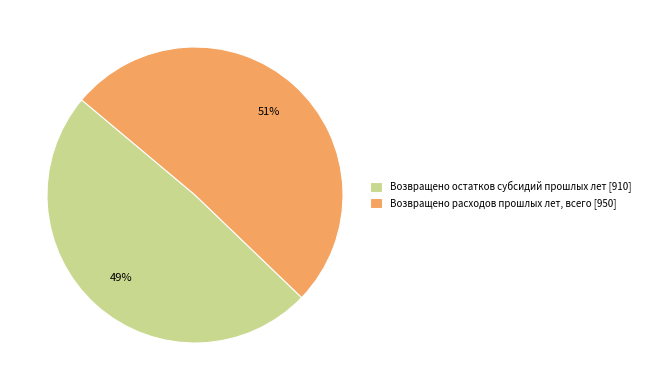

Count the number of slices in the pie.

2